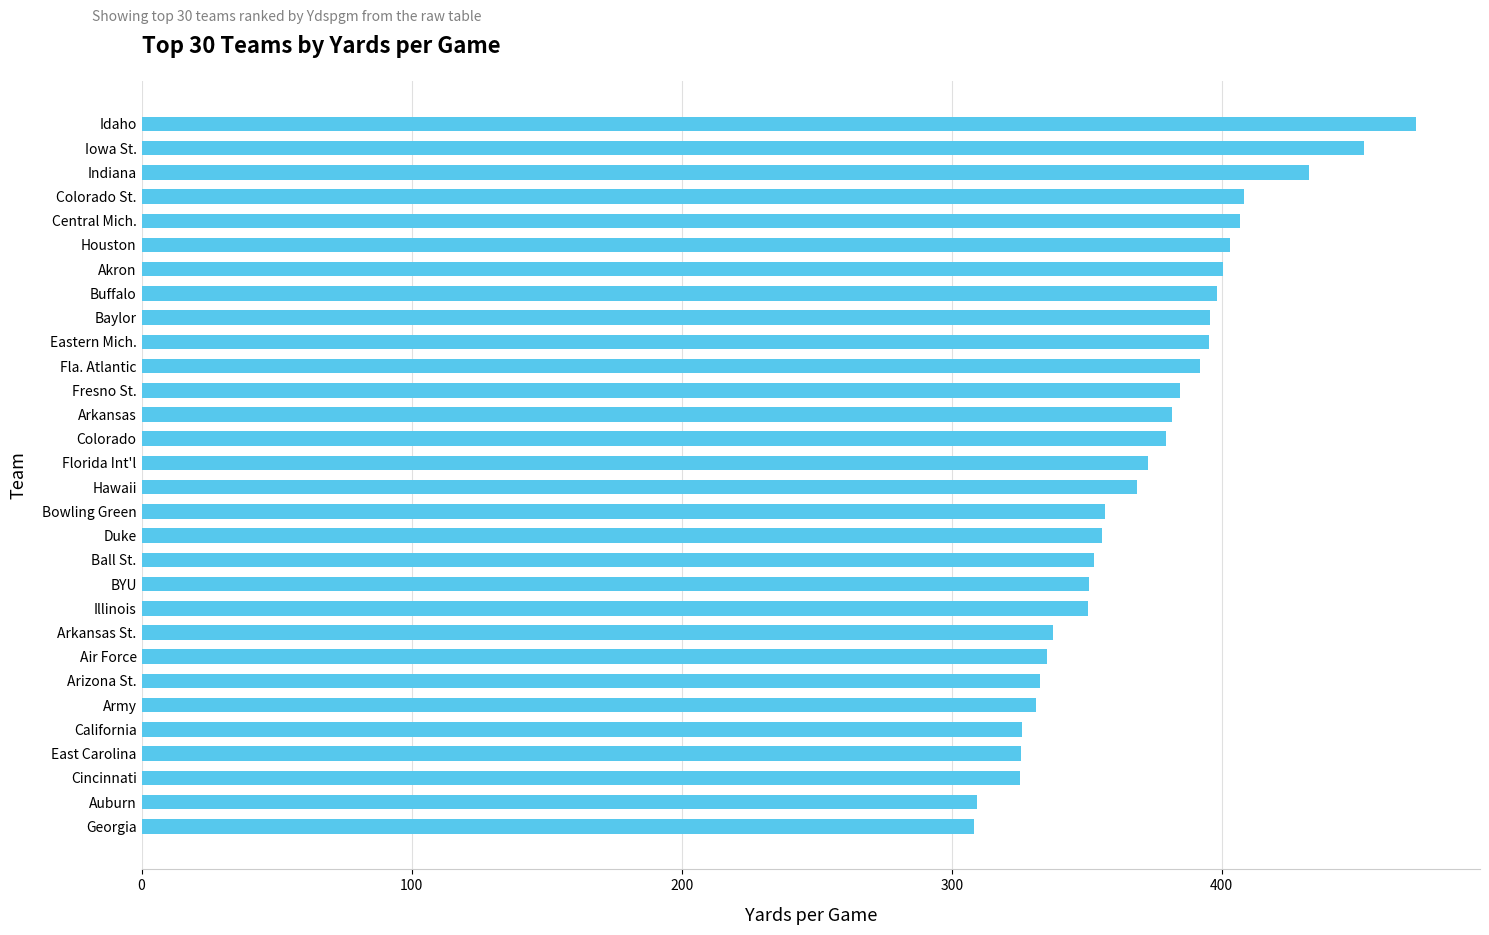

What is the difference between the maximum and minimum values?

163.6